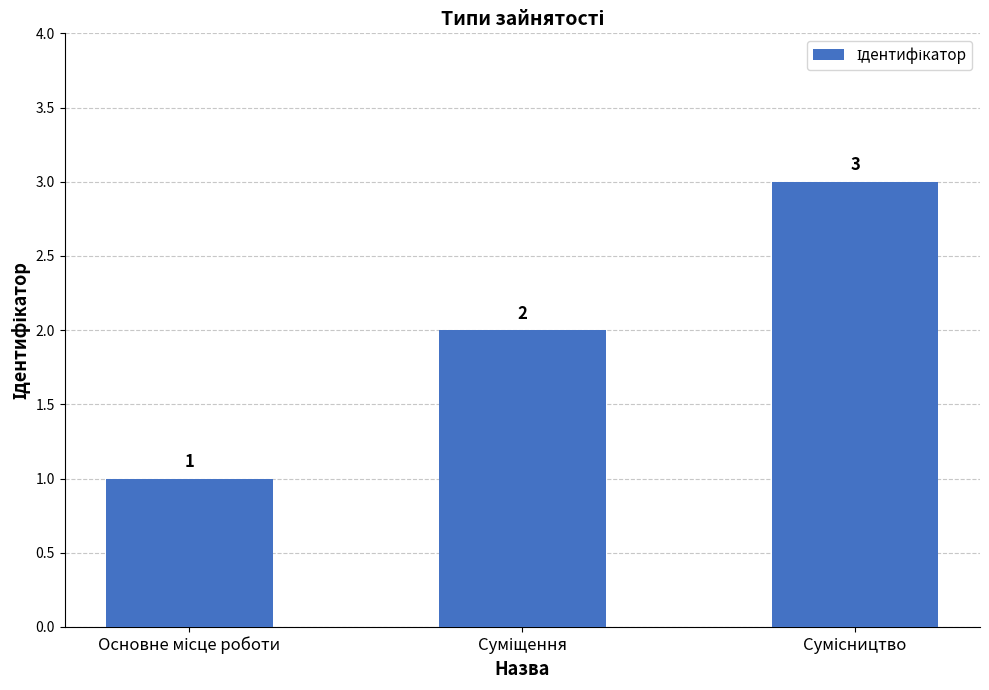

How many values are below 2?

1